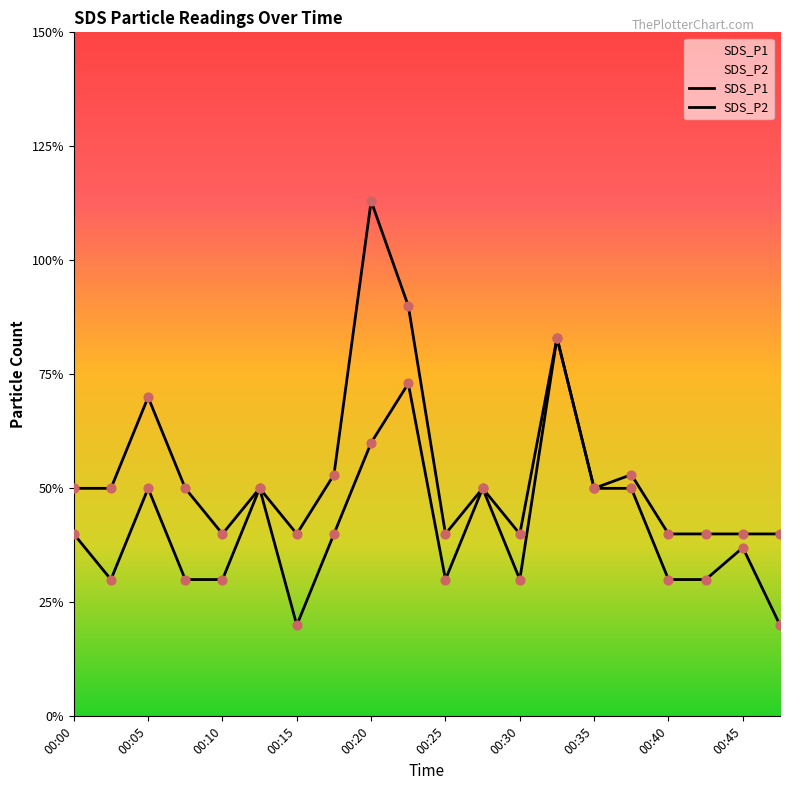

Which series has the largest Y range (max minus min)?

SDS_P1